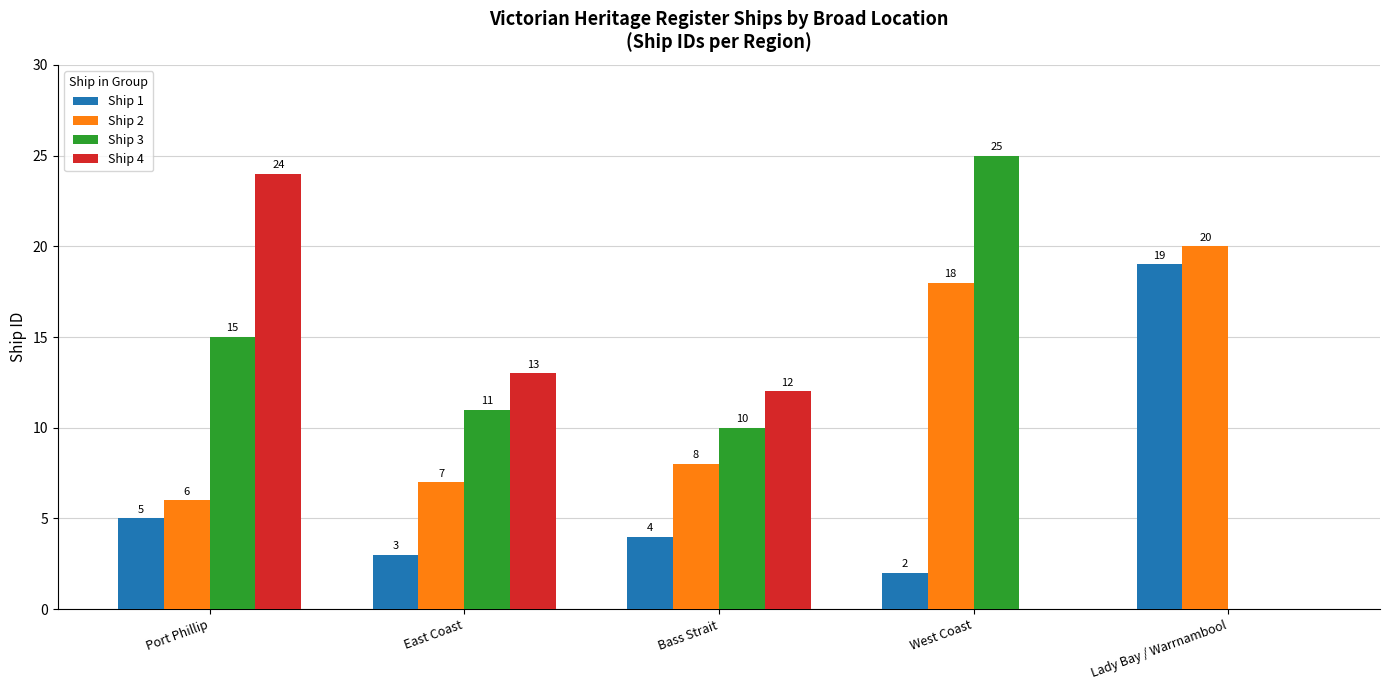

What is the average value of the Ship 3 series?

12